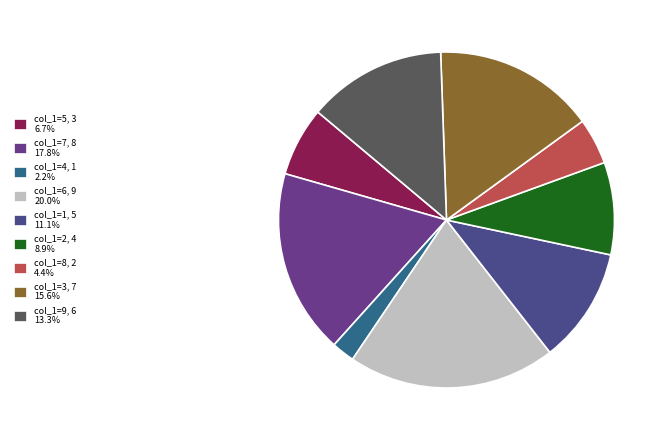

Count the number of slices in the pie.

9